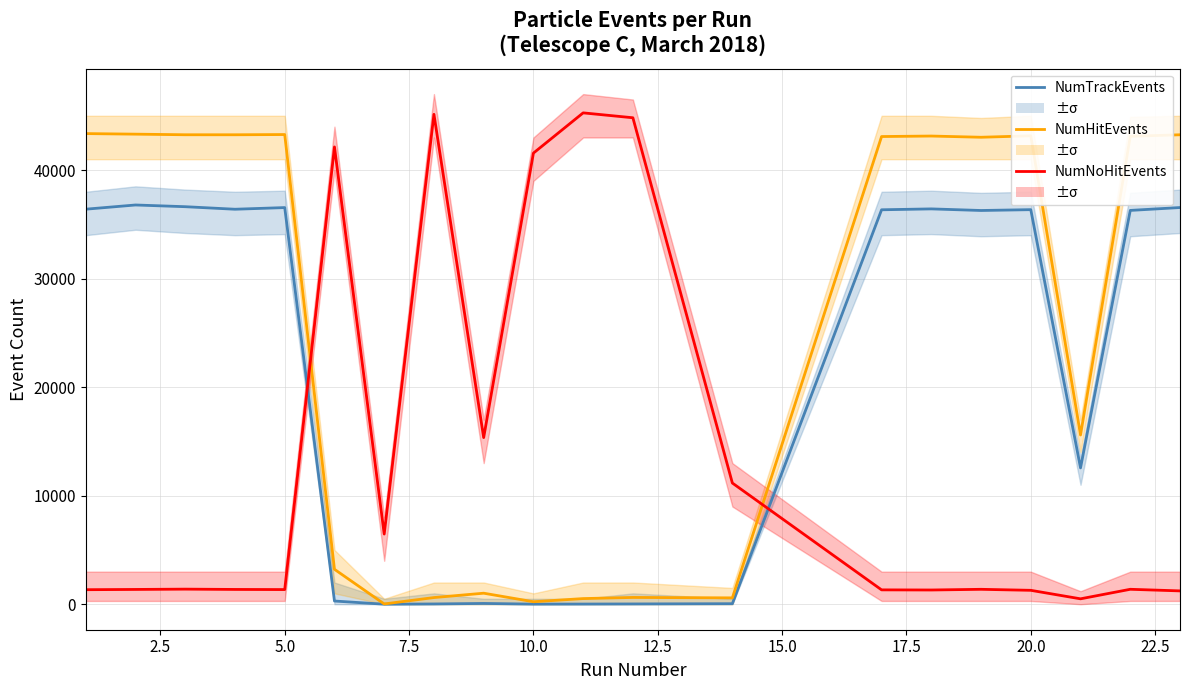

After their last crossing, which series has the higher values: NumTrackEvents or NumNoHitEvents?

NumTrackEvents